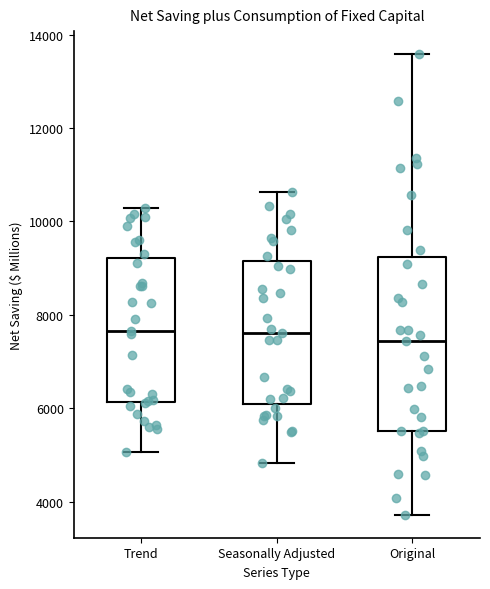

Reading left to right, transcribe this box plot: for each box, give where its median line is, the range the box spans, and where its two whiskers end, as read against the y-axis. The values are not printed on the chart, so give them approximately, as read against the axis.

Trend: median 7600, box 6200 to 9200, whiskers 5000 to 10200
Seasonally Adjusted: median 7600, box 6200 to 9200, whiskers 4800 to 10600
Original: median 7400, box 5600 to 9200, whiskers 3800 to 13600